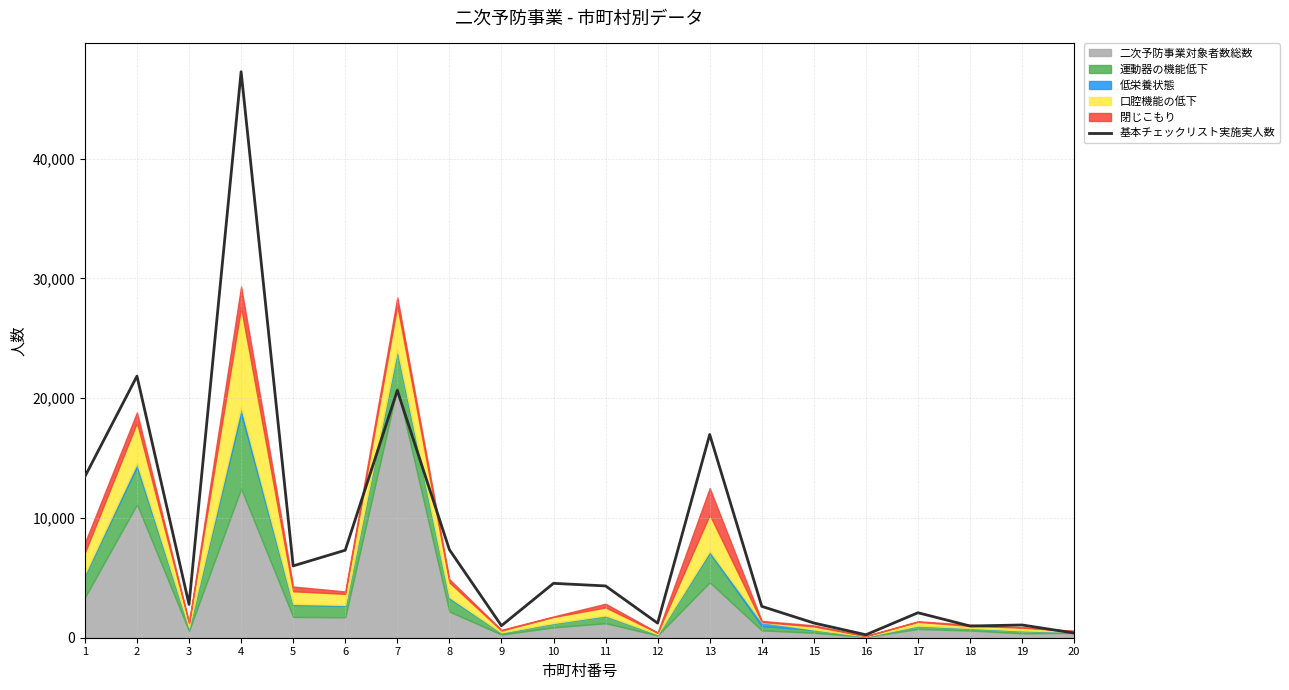

Approximately how many times larger is the value at 14 compared to 11?

0.6